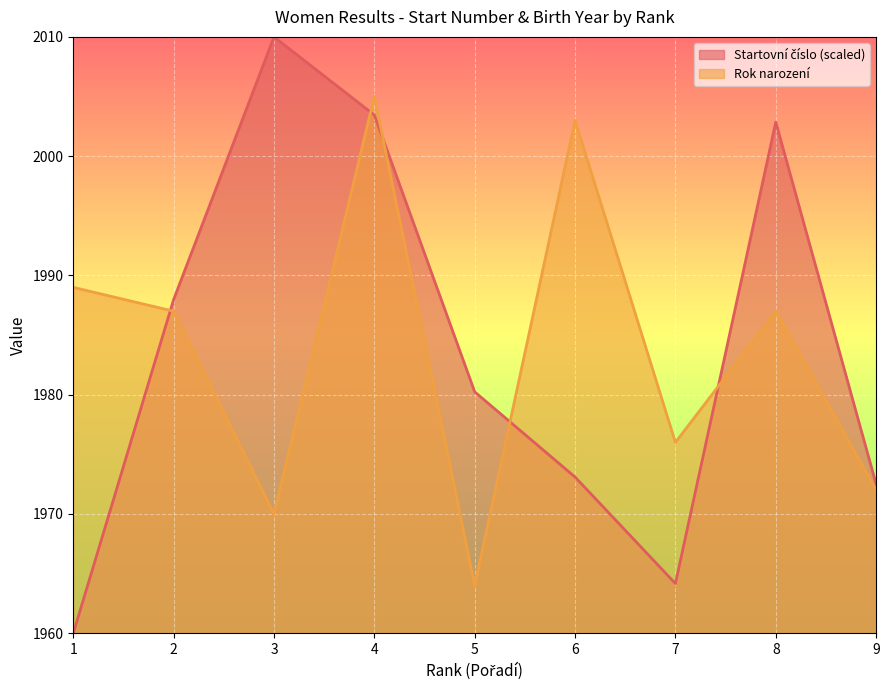

How many distinct data groups are displayed?

2